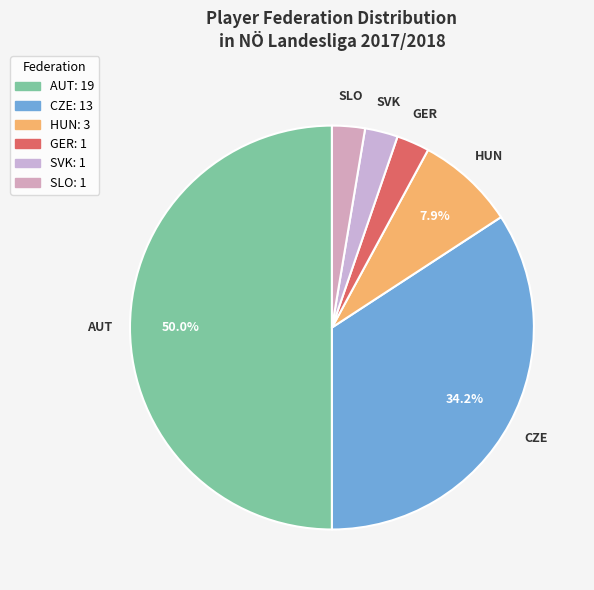

Is the sum of GER and HUN greater than half?

No